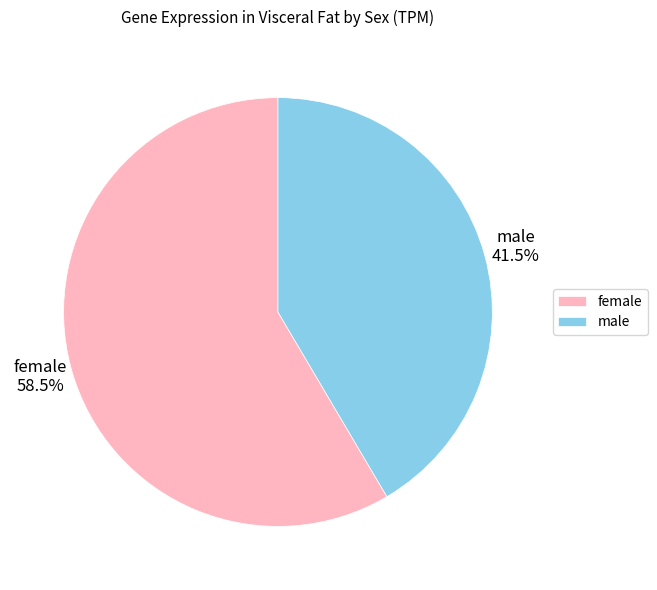

Is the sum of male and female greater than half?

Yes